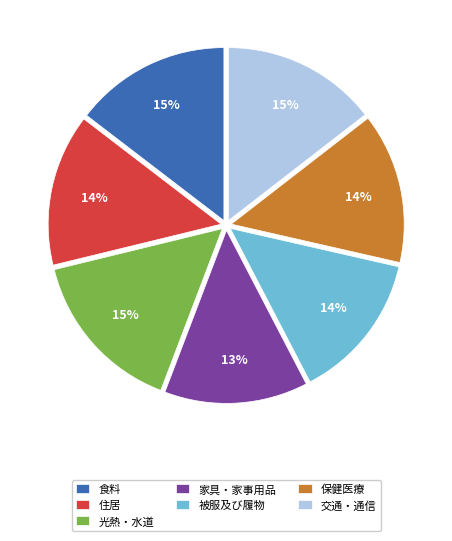

Does 光熱・水道 represent more than half of the total?

No